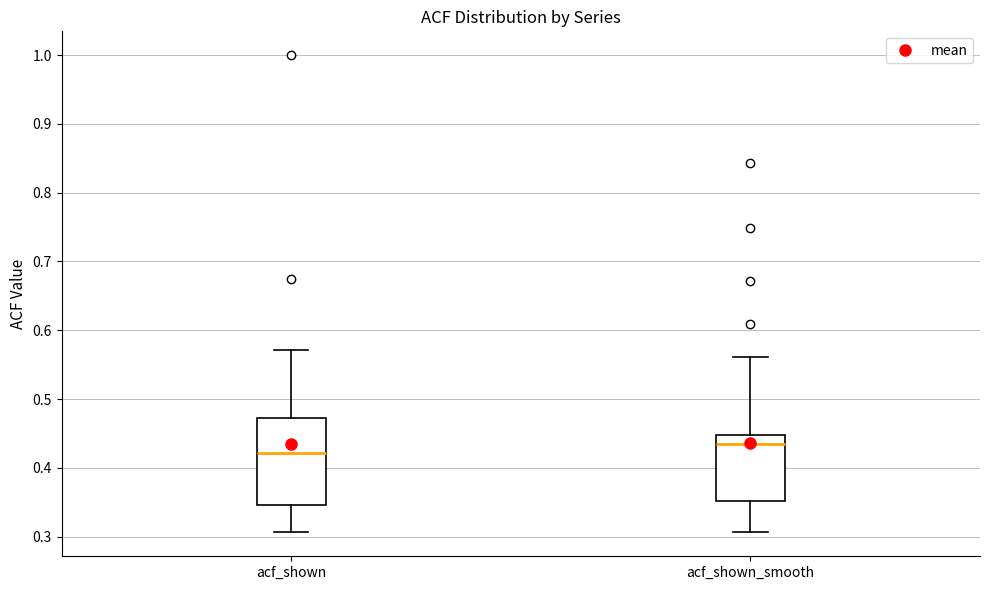

Comparing the boxes themselves (not the whiskers), which one is the tallest?

acf_shown